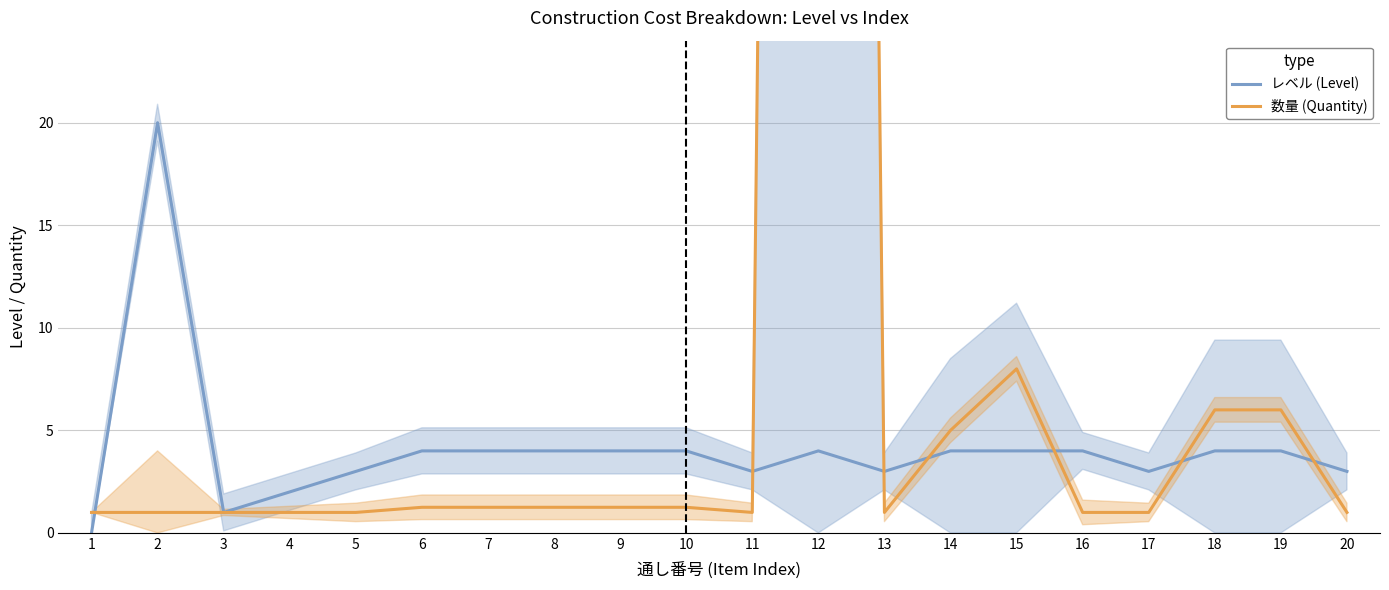

How many categories are shown in the chart?

20